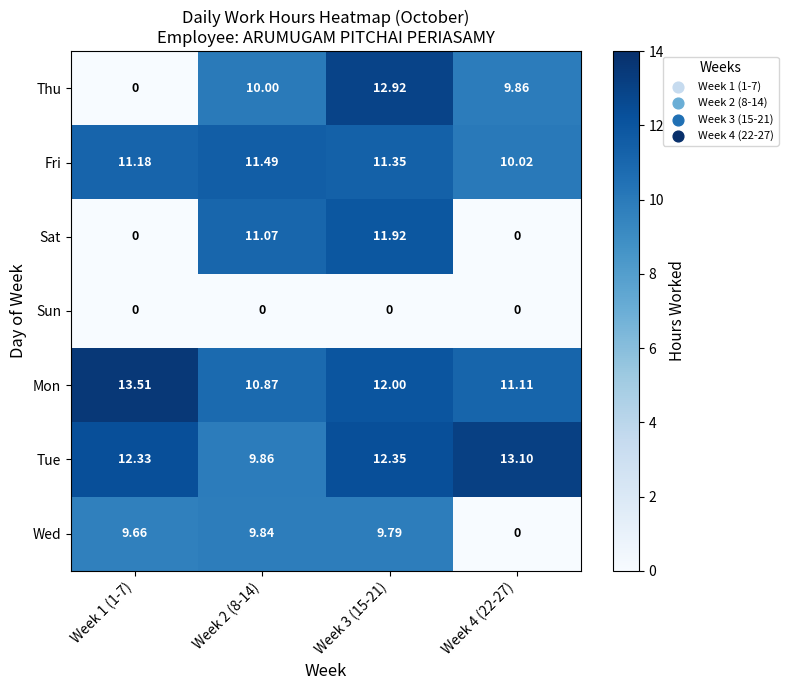

What is the greatest value displayed?

13.5